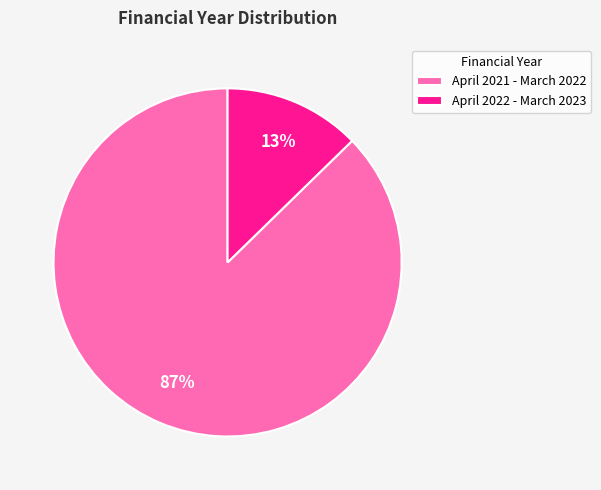

Between April 2021 - March 2022 and April 2022 - March 2023, which is larger?

April 2021 - March 2022